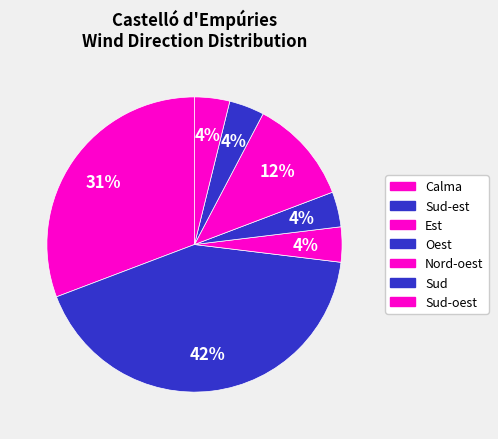

To the nearest percent, what is the difference between the largest and smallest slice percentages?

38%